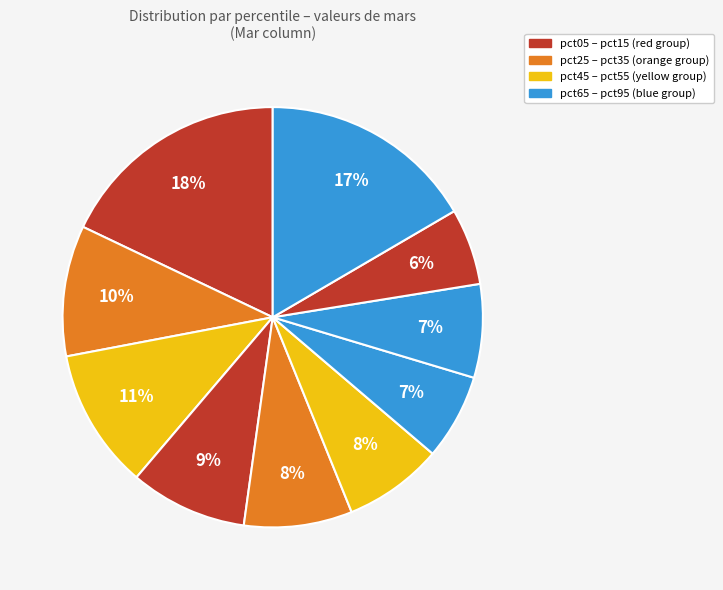

Is there a majority slice in this chart?

No